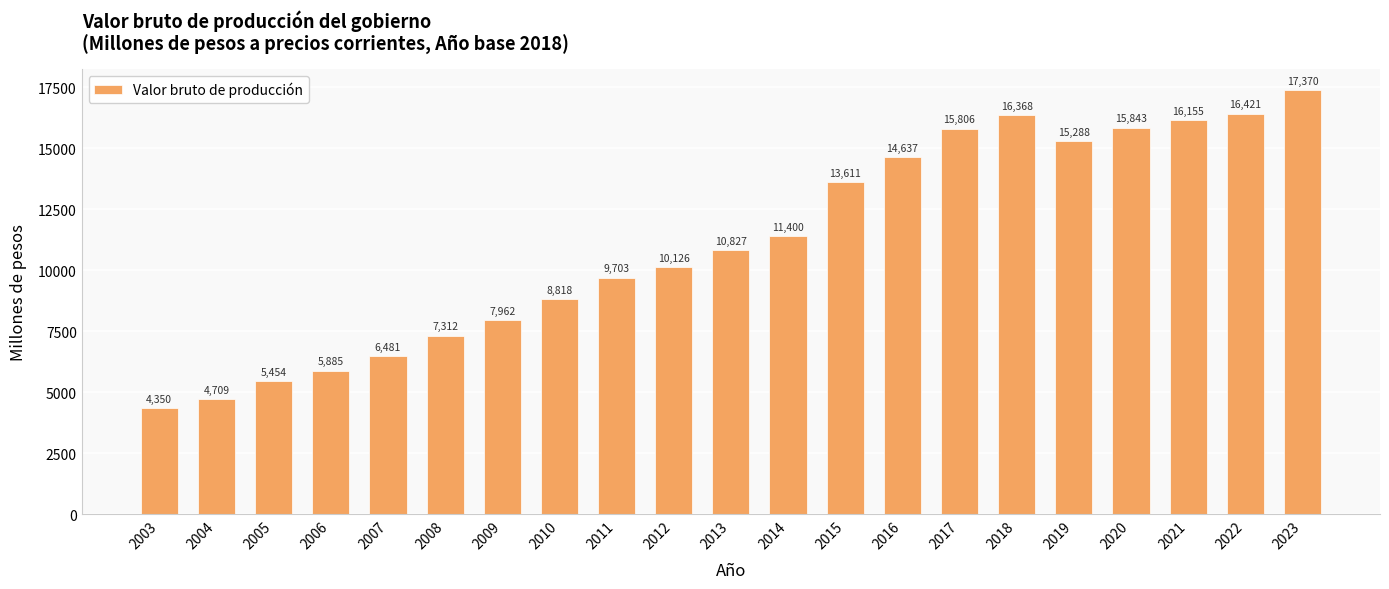

List the labels in order of value, smallest first.

2003, 2004, 2005, 2006, 2007, 2008, 2009, 2010, 2011, 2012, 2013, 2014, 2015, 2016, 2019, 2017, 2020, 2021, 2018, 2022, 2023